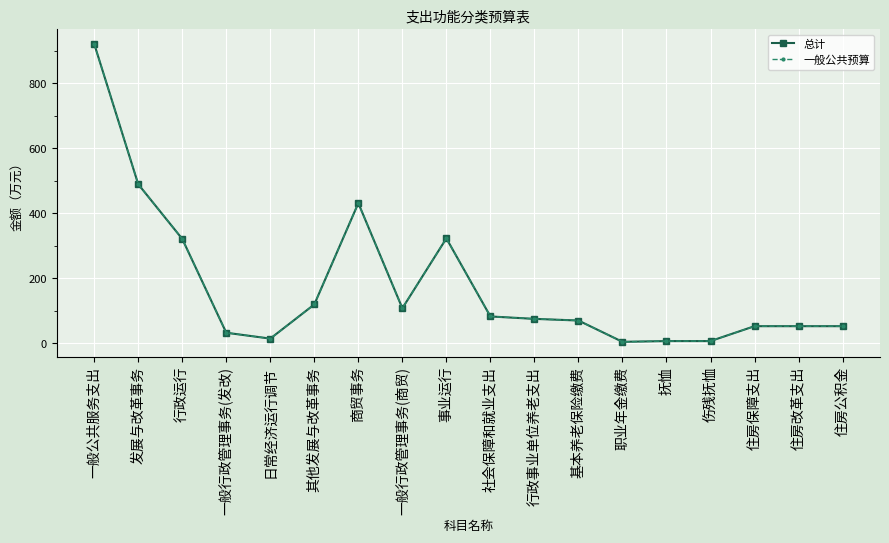

True or false: 一般公共预算 and 总计 intersect in this chart.

False